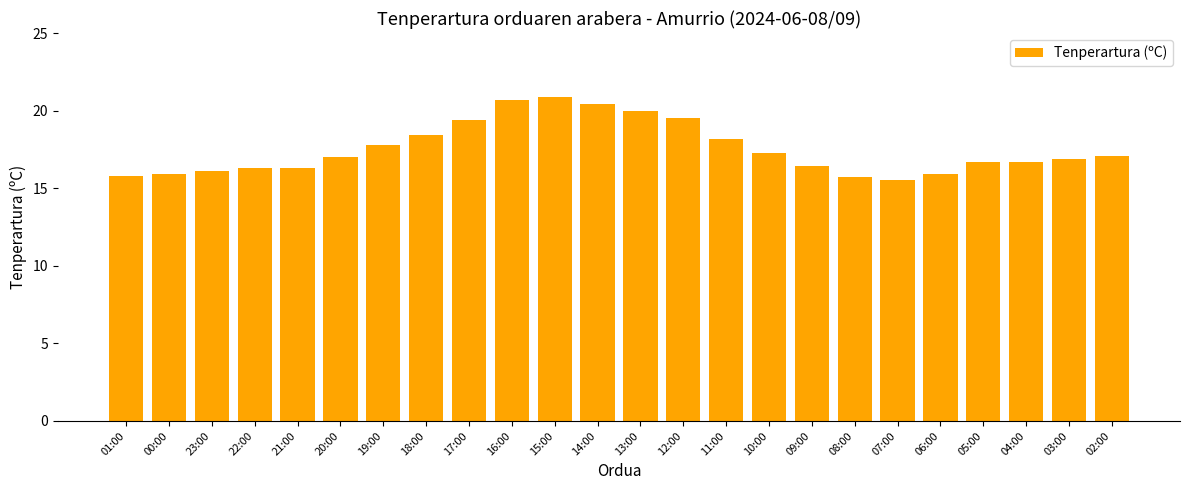

What is the difference between the maximum and minimum values?

5.4